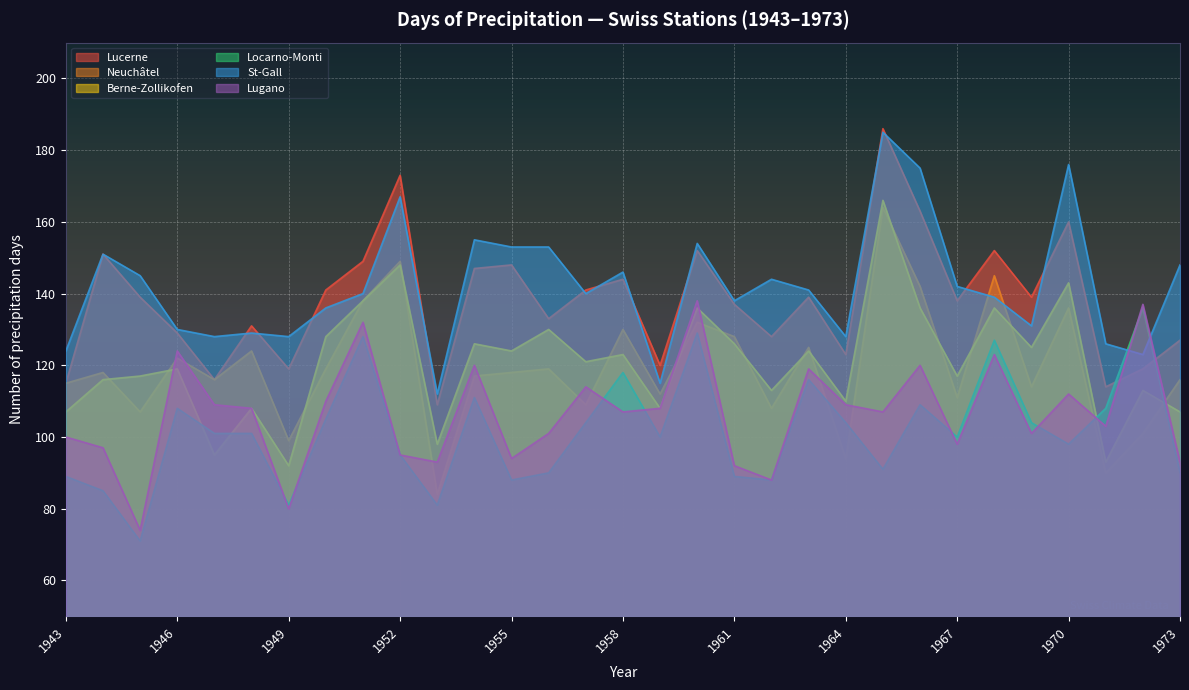

Which series has the largest total across all categories?

St-Gall